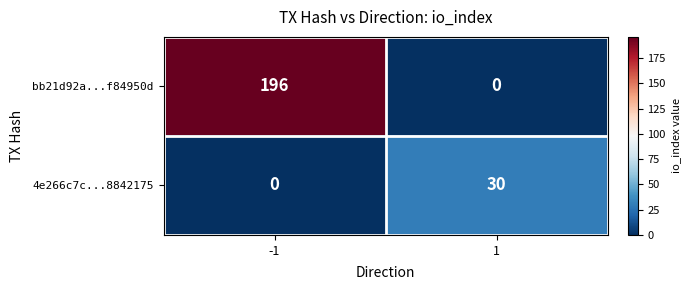

True or false: 4e266c7c...8842175 has a value of 0 at -1.

True